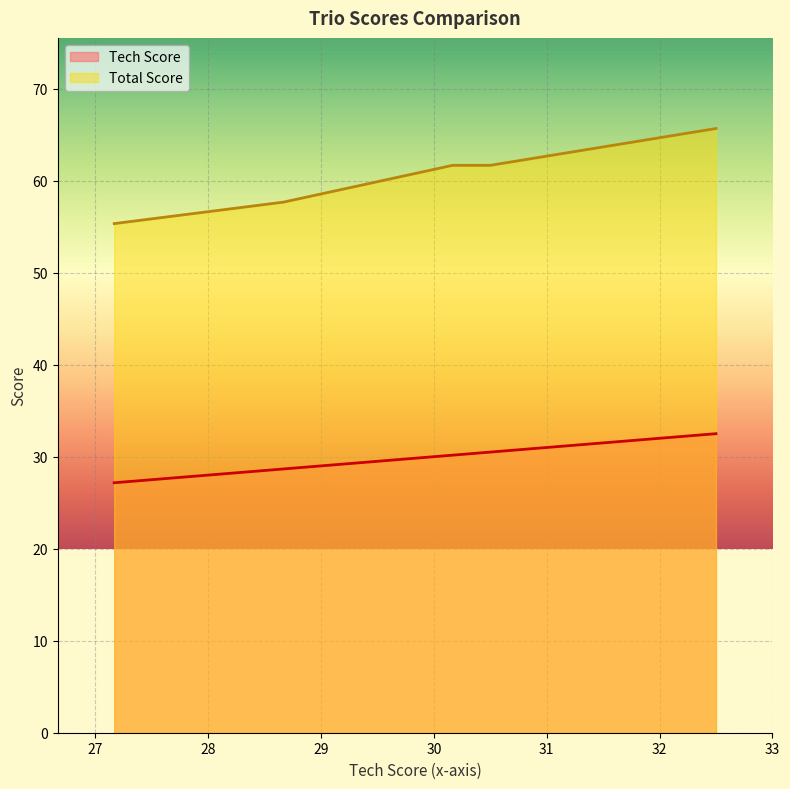

Does the chart display data point markers on the line(s)?

No